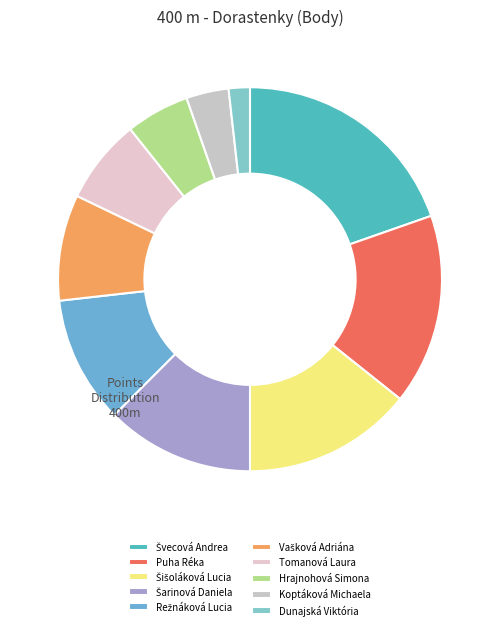

How much of the chart is everything except Šišoláková Lucia?

85.7%